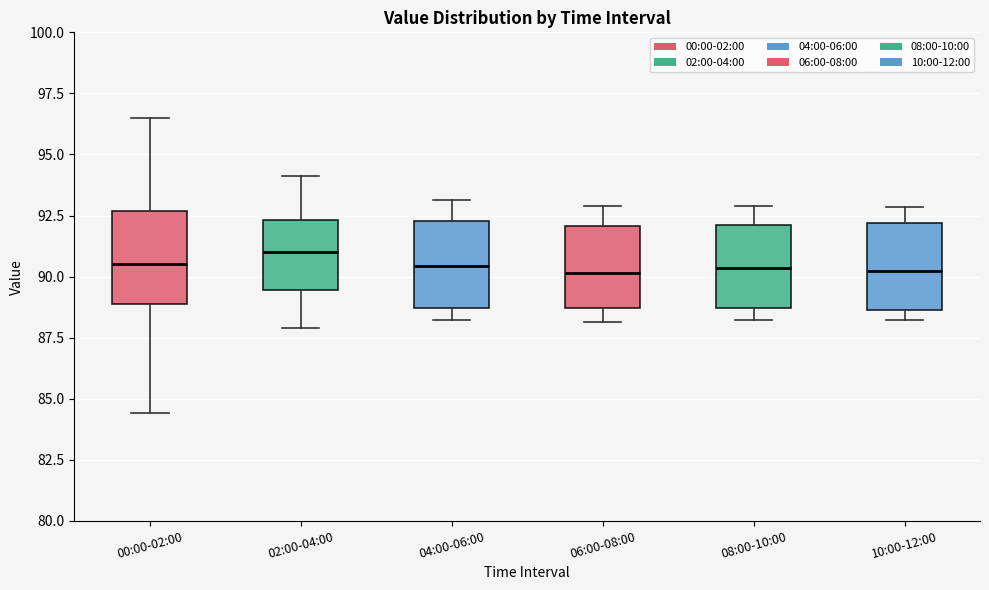

Where is the lower edge of the box for 06:00-08:00 on the y-axis? The values are not printed on the chart, so give them approximately, as read against the axis.

88.5